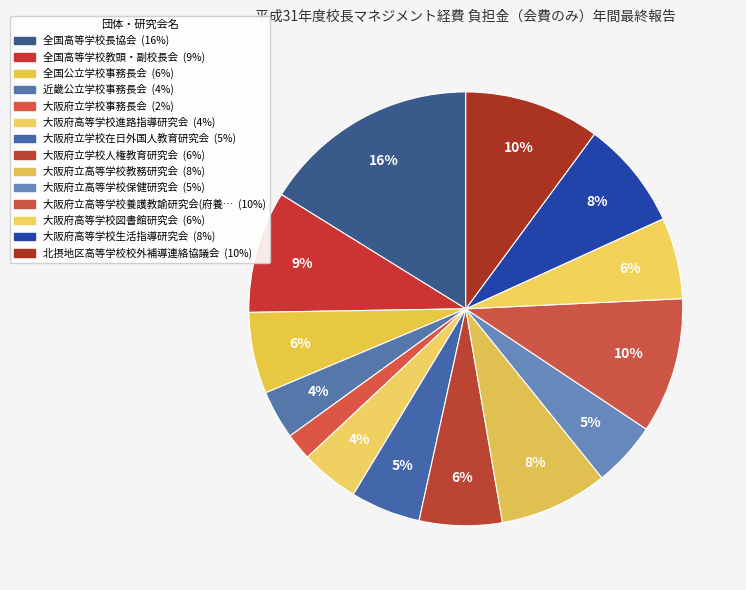

How many segments does this pie chart have?

14